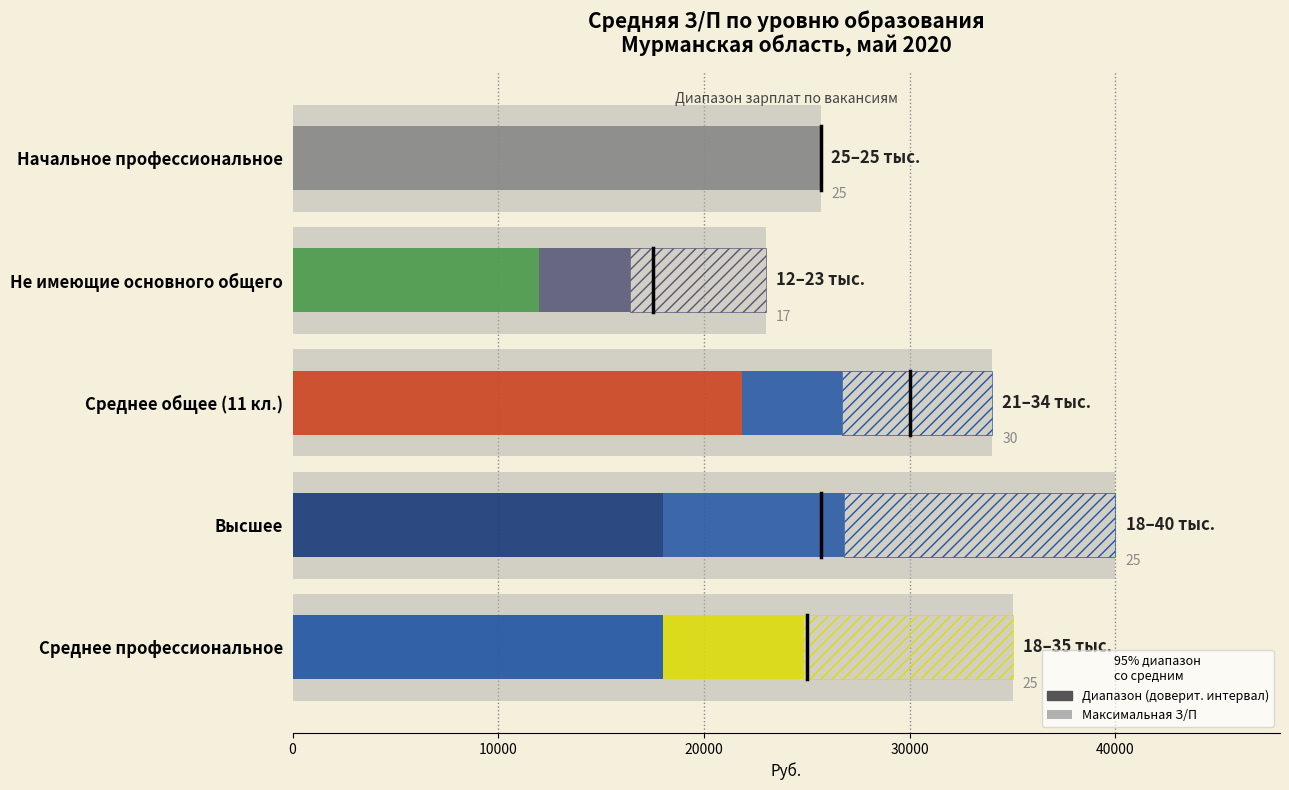

What is the maximum value shown in the chart?

40000